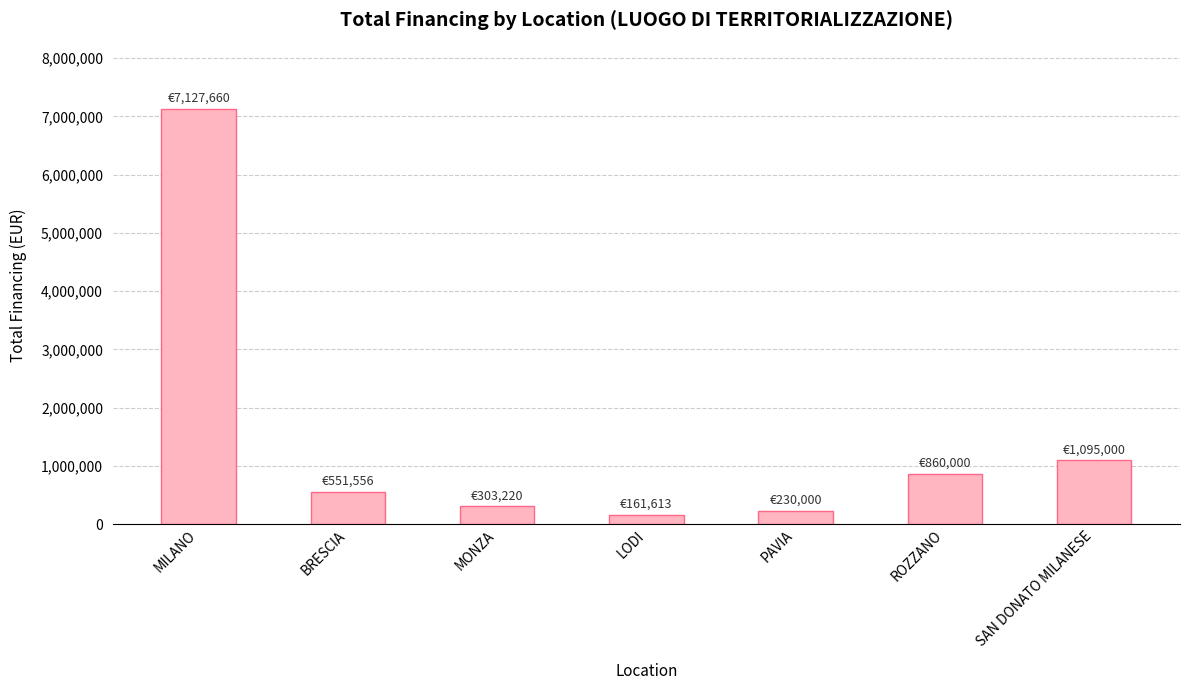

Reading left to right, transcribe all the data shown in this chart.

7127659.9	551556.0	303220.0	161612.9	230000.0	860000.0	1095000.0